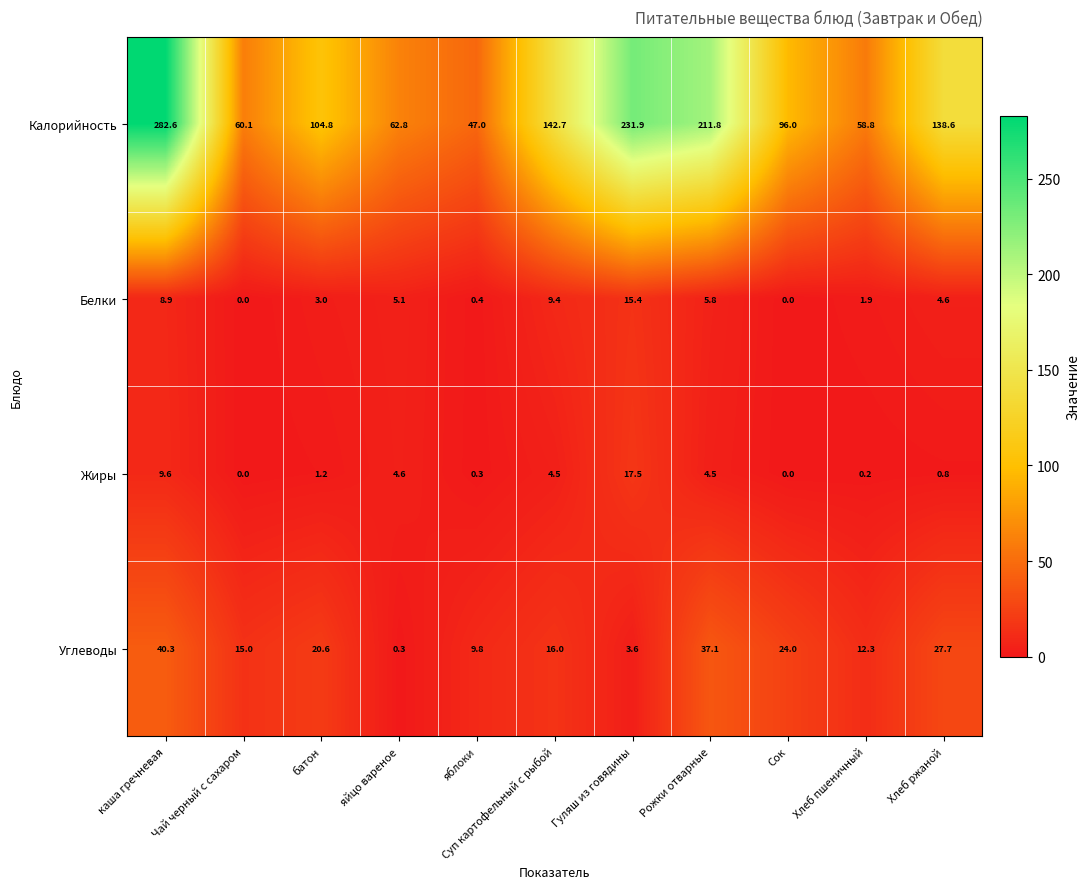

How many categories are shown in the chart?

11